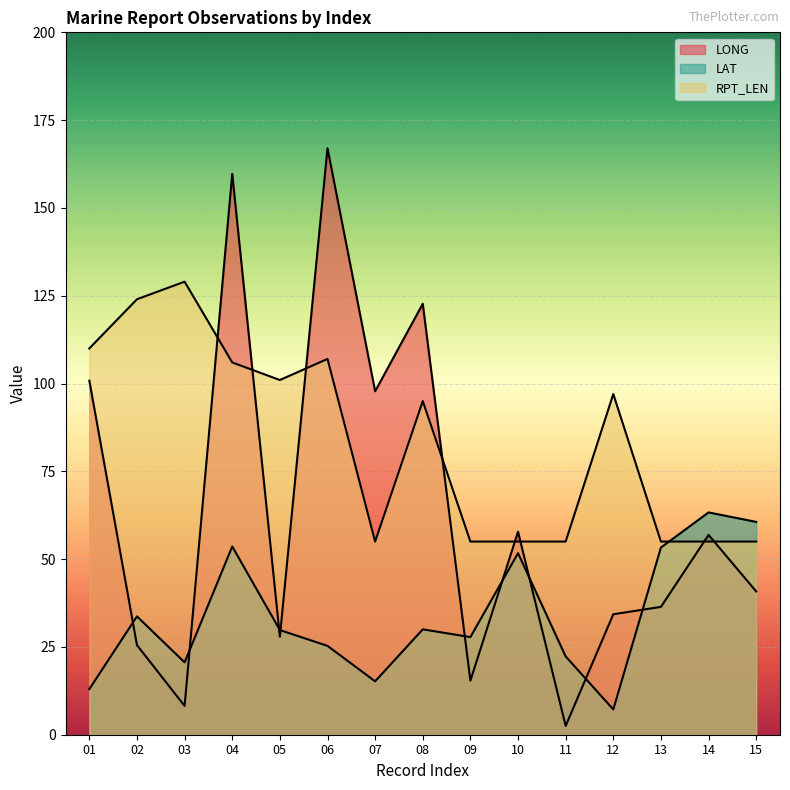

What are all the series names shown in the legend?

LONG, LAT, RPT_LEN